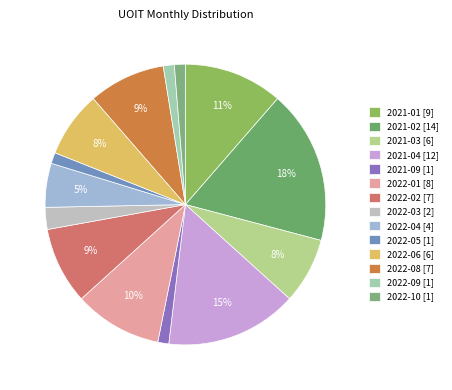

Approximately how many times larger is the value at 2022-05 compared to 2022-08?

0.1